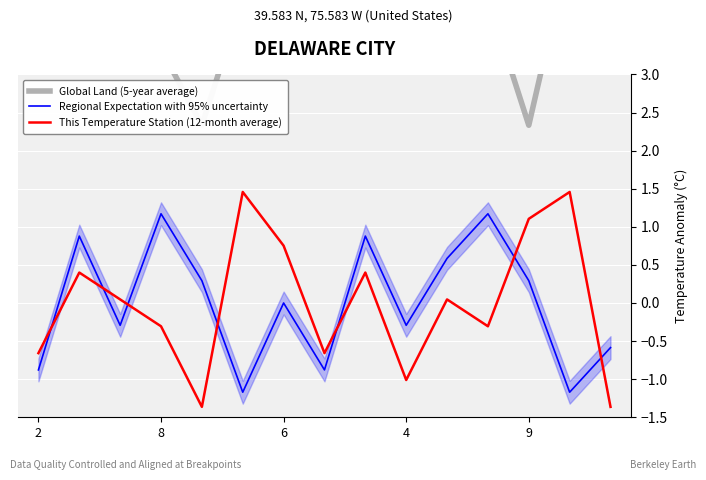

Reading right to left, extract all data points from this chart.

Global Land (5-year average): 4.0	4.7	2.3	4.0	5.7	6.3	6.0	5.7	6.0	4.0	2.3	3.3	3.7	6.3	4.0
Regional Expectation with 95% uncertainty: -0.6	-1.2	0.3	1.2	0.6	-0.3	0.9	-0.9	0.0	-1.2	0.3	1.2	-0.3	0.9	-0.9
This Temperature Station (12-month average): -1.4	1.5	1.1	-0.3	0.0	-1.0	0.4	-0.7	0.8	1.5	-1.4	-0.3	0.0	0.4	-0.7